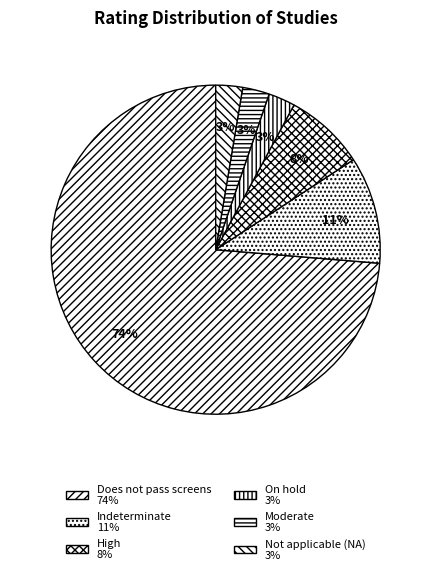

To the nearest percent, what percentage of the pie is On hold?

3%